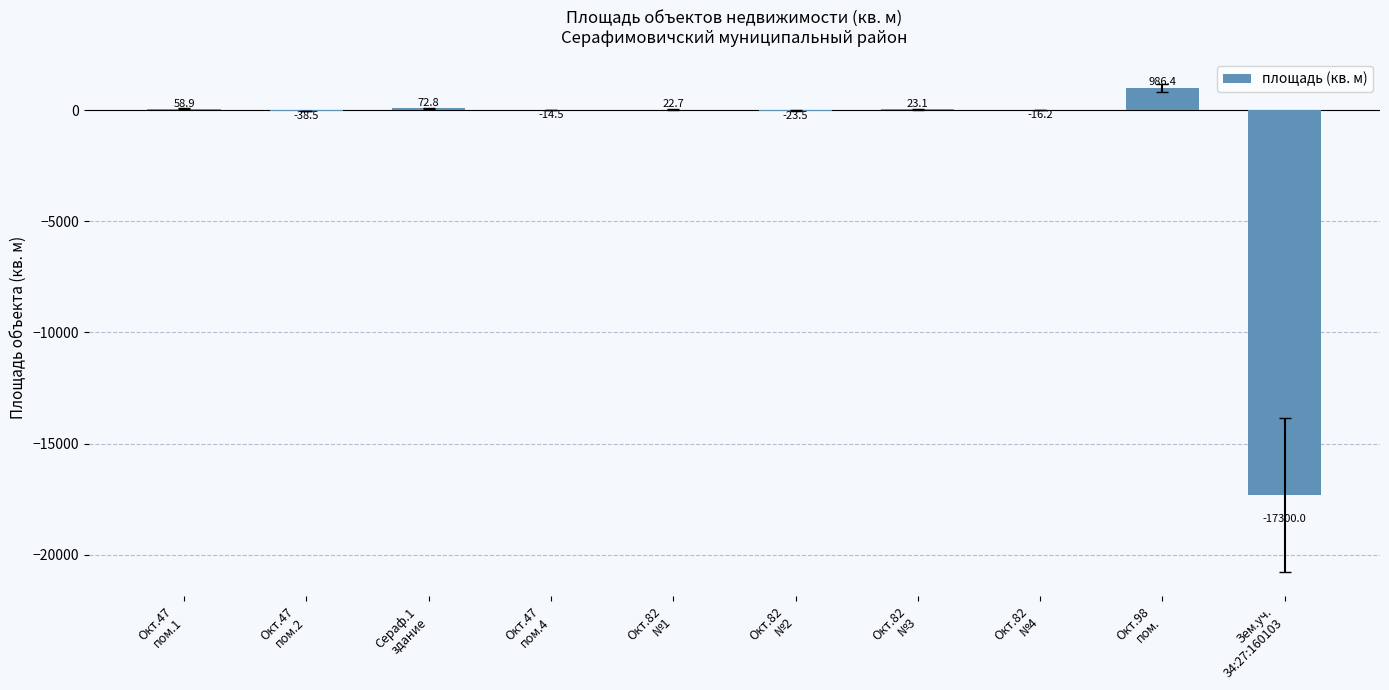

What is the sum of all values?

-16228.8